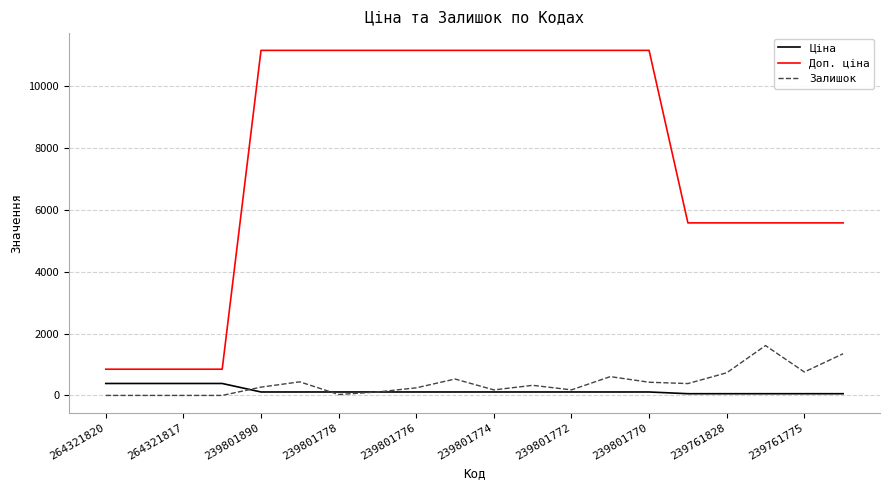

What is the maximum value shown in the chart?

11169.0